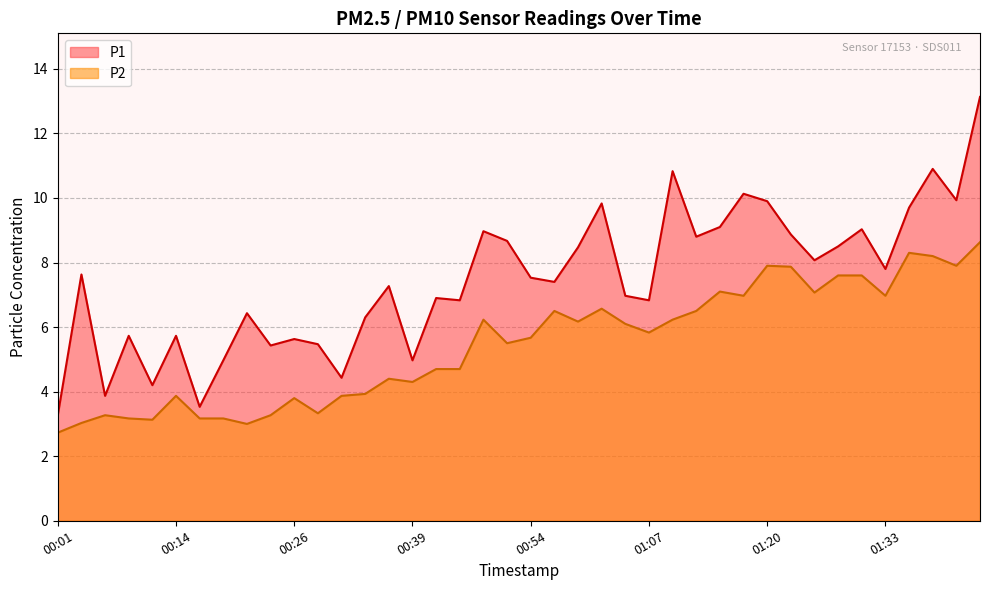

Reading left to right, what are all the values shown in this chart?

P1: 3.3	7.6	3.9	5.7	4.2	5.7	3.5	5.0	6.4	5.4	5.6	5.5	4.4	6.3	7.3	5.0	6.9	6.8	9.0	8.7	7.5	7.4	8.5	9.8	7.0	6.8	10.8	8.8	9.1	10.1	9.9	8.9	8.1	8.5	9.0	7.8	9.7	10.9	9.9	13.1
P2: 2.7	3.0	3.3	3.2	3.1	3.9	3.2	3.2	3.0	3.3	3.8	3.3	3.9	3.9	4.4	4.3	4.7	4.7	6.2	5.5	5.7	6.5	6.2	6.6	6.1	5.8	6.2	6.5	7.1	7.0	7.9	7.9	7.1	7.6	7.6	7.0	8.3	8.2	7.9	8.6